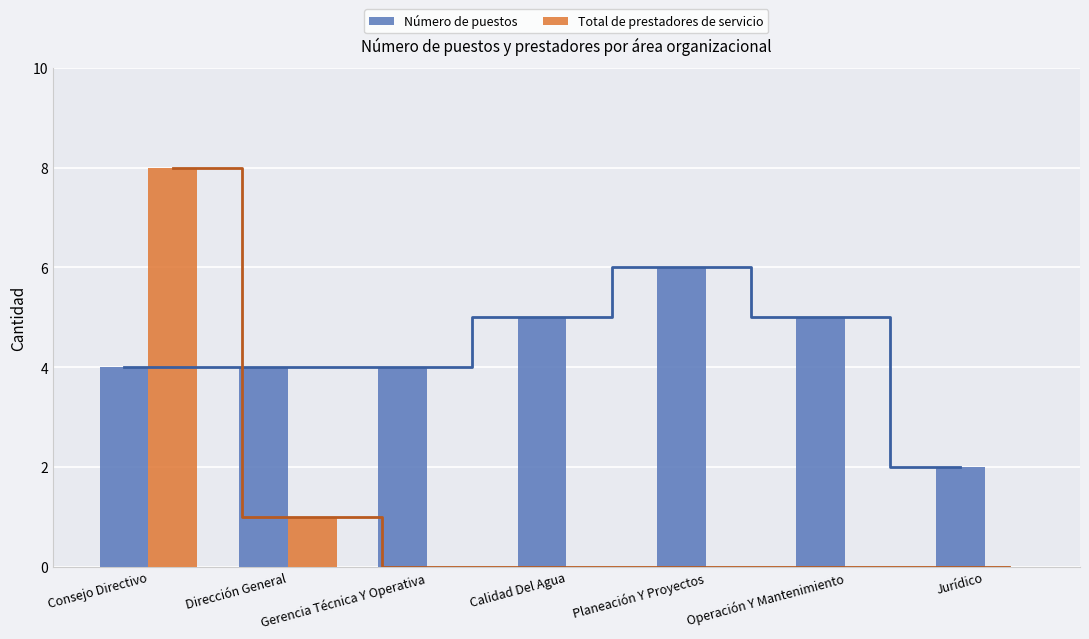

What is the value of the Número de puestos bar at the 5th from the left?

6